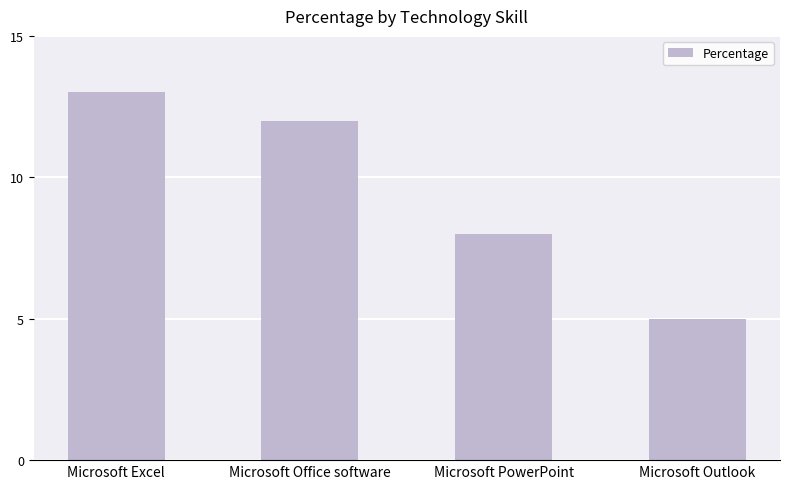

Reading left to right, extract all data points from this chart.

13	12	8	5